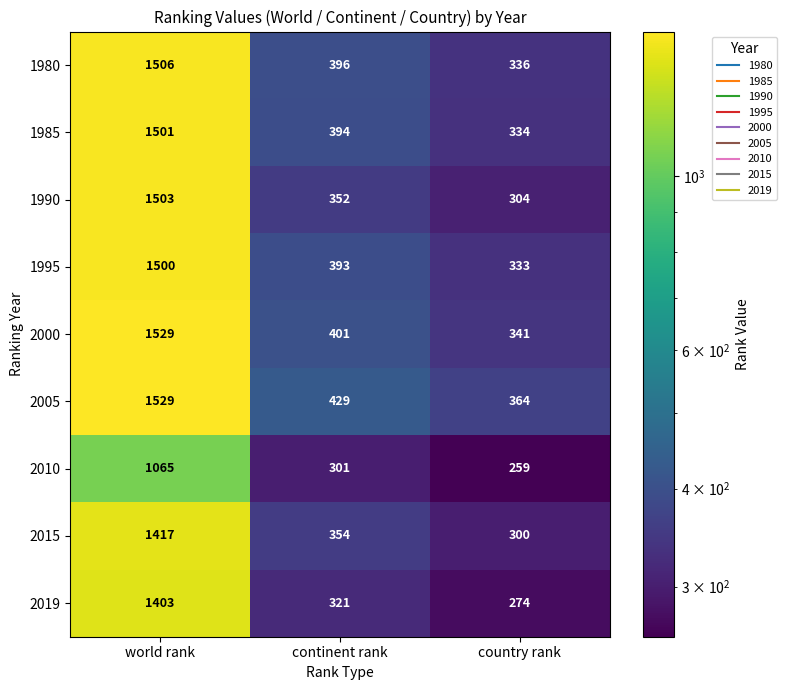

What is the sum of all 1995 values?

2226